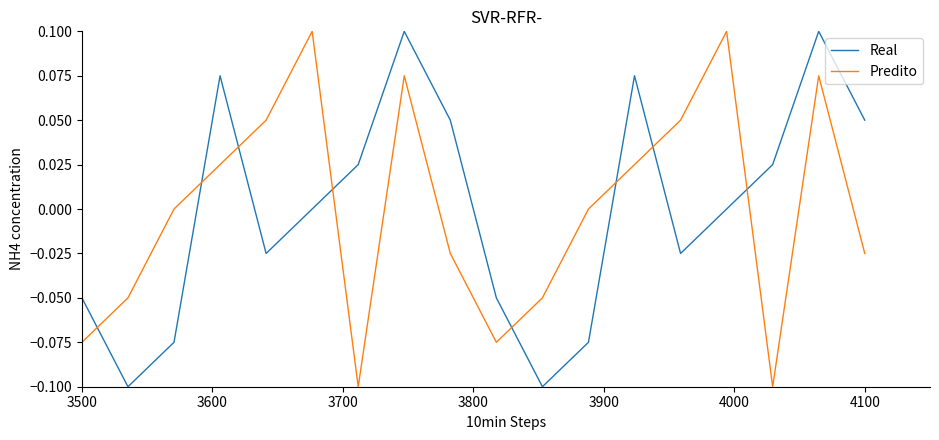

Which series ends up on top after the final intersection of Predito and Real?

Real